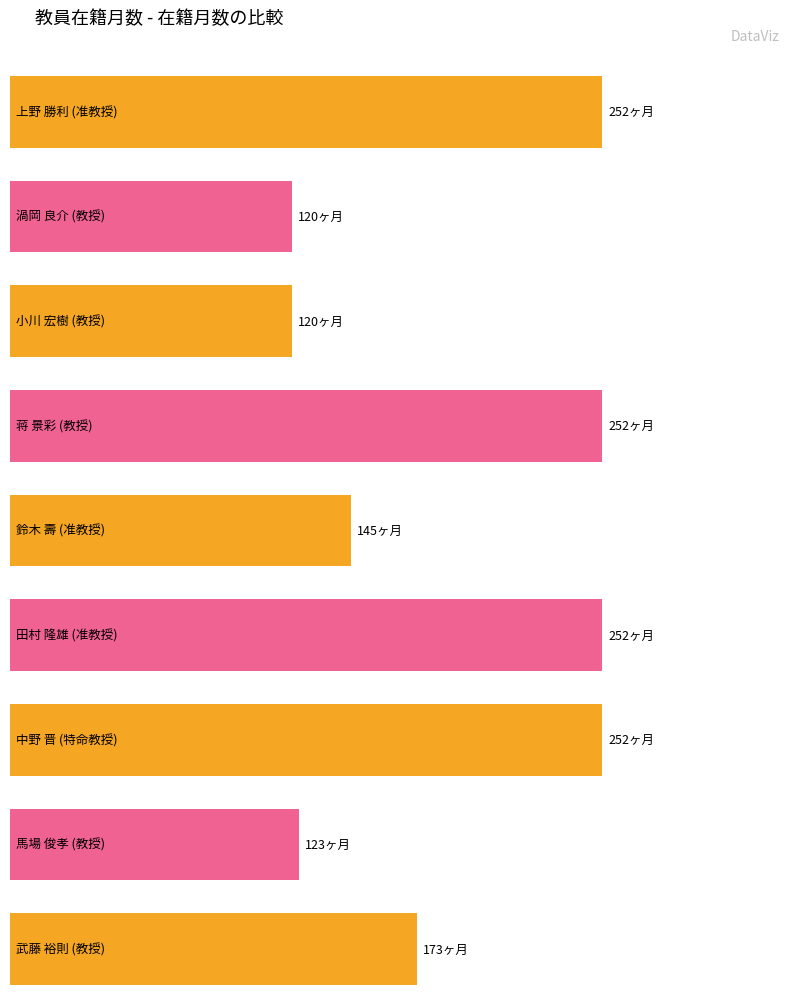

Are the bars grouped side by side (vs. stacked)?

No